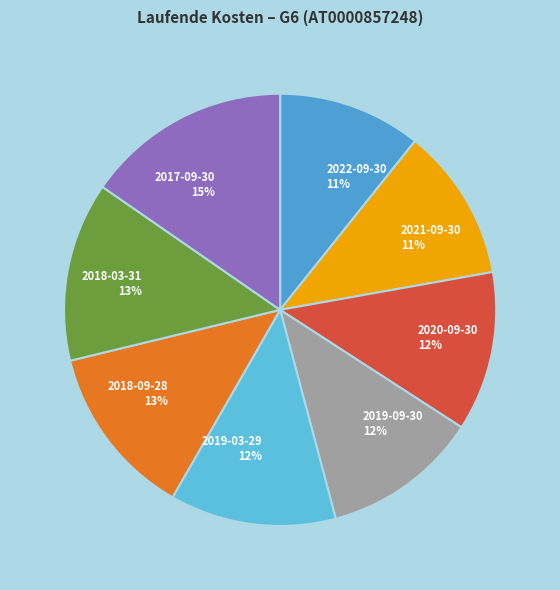

True or false: 2018-03-31 accounts for 23% of the total.

False